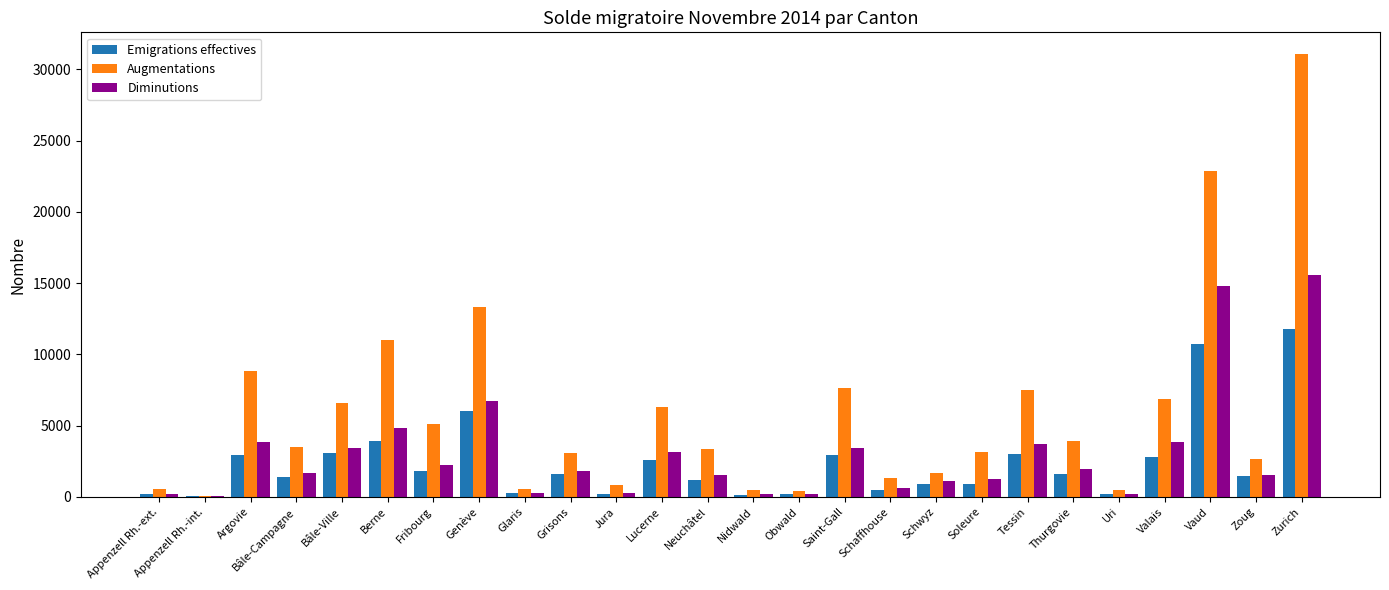

The Augmentations series shows 4055 at Argovie. True or false?

False